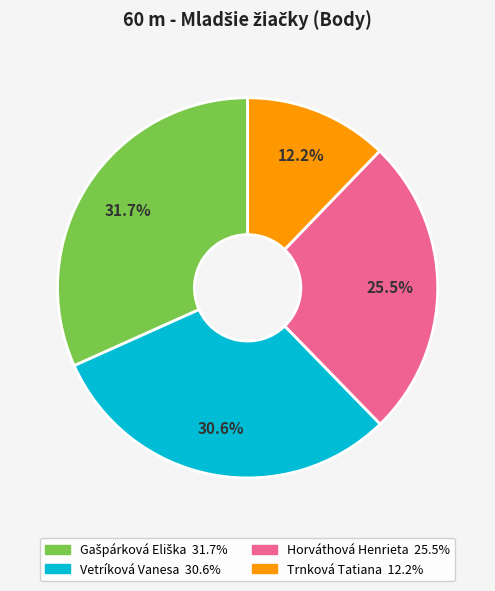

What percentage is the Trnková Tatiana slice, to the nearest percent?

12%